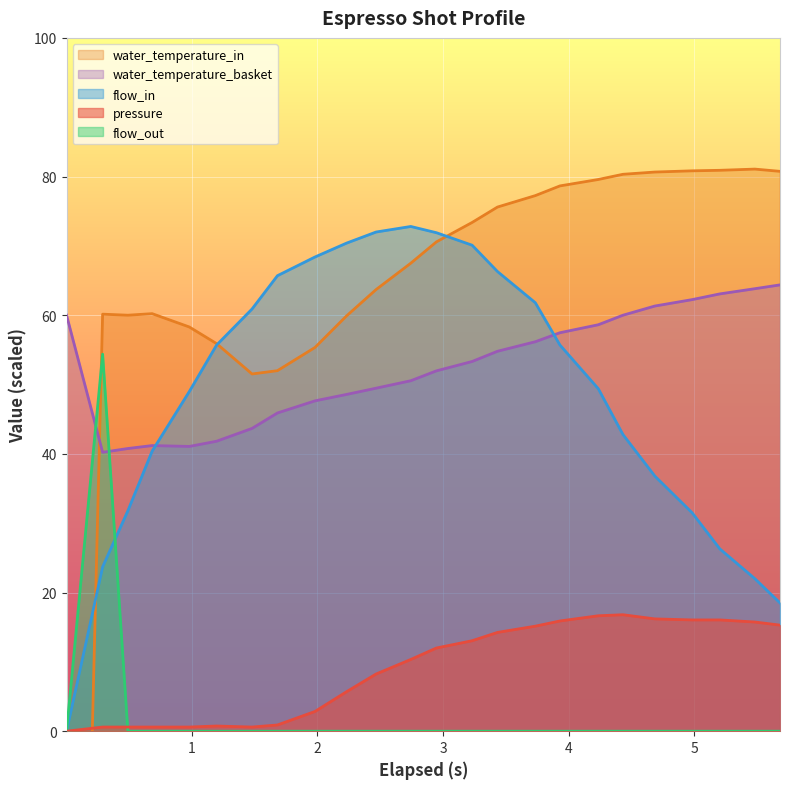

True or false: water_temperature_basket and flow_out intersect in this chart.

True